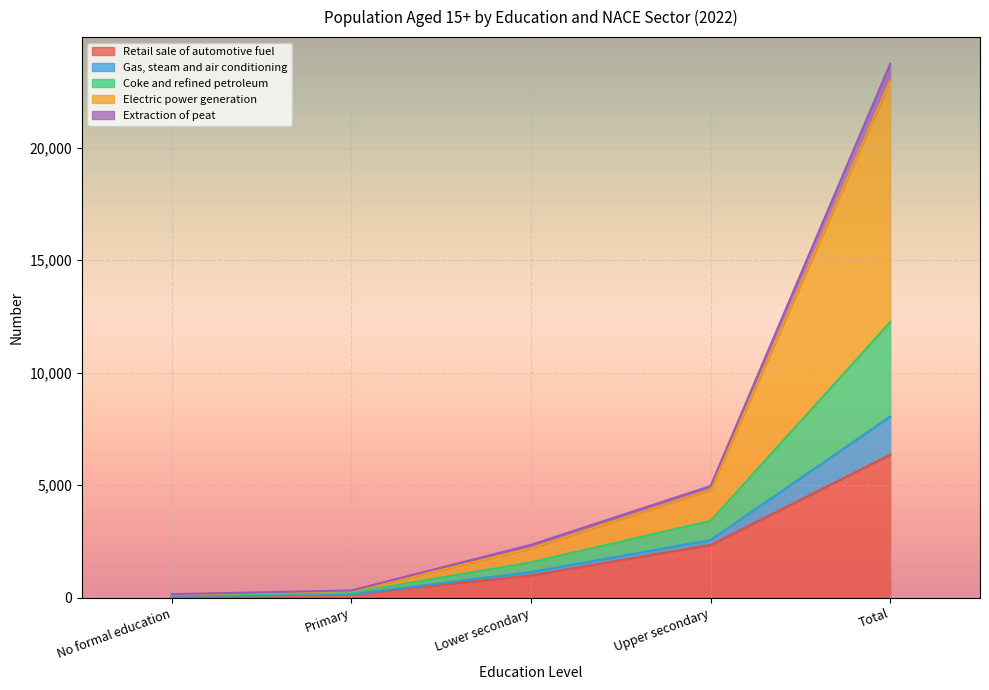

True or false: Extraction of peat has more than 2 points higher than both neighbors.

False